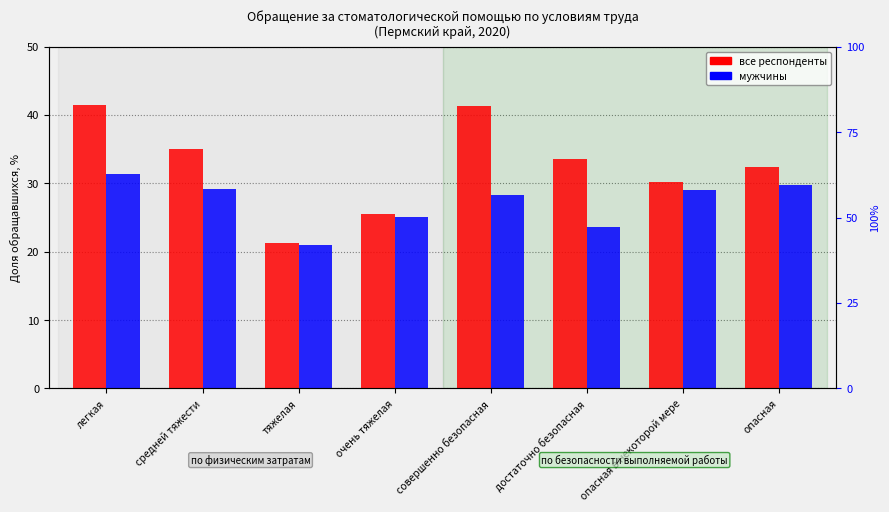

Which series has the widest spread of values?

обращавшиеся (все)